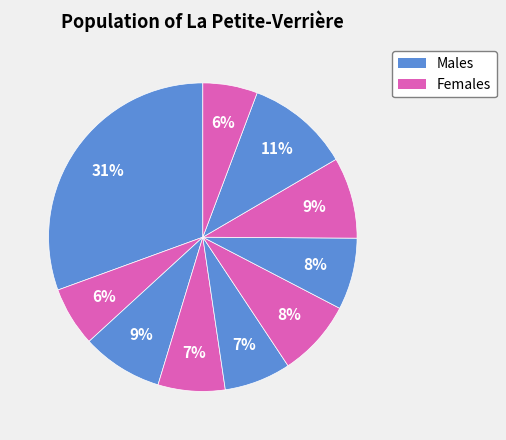

How many segments does this pie chart have?

10